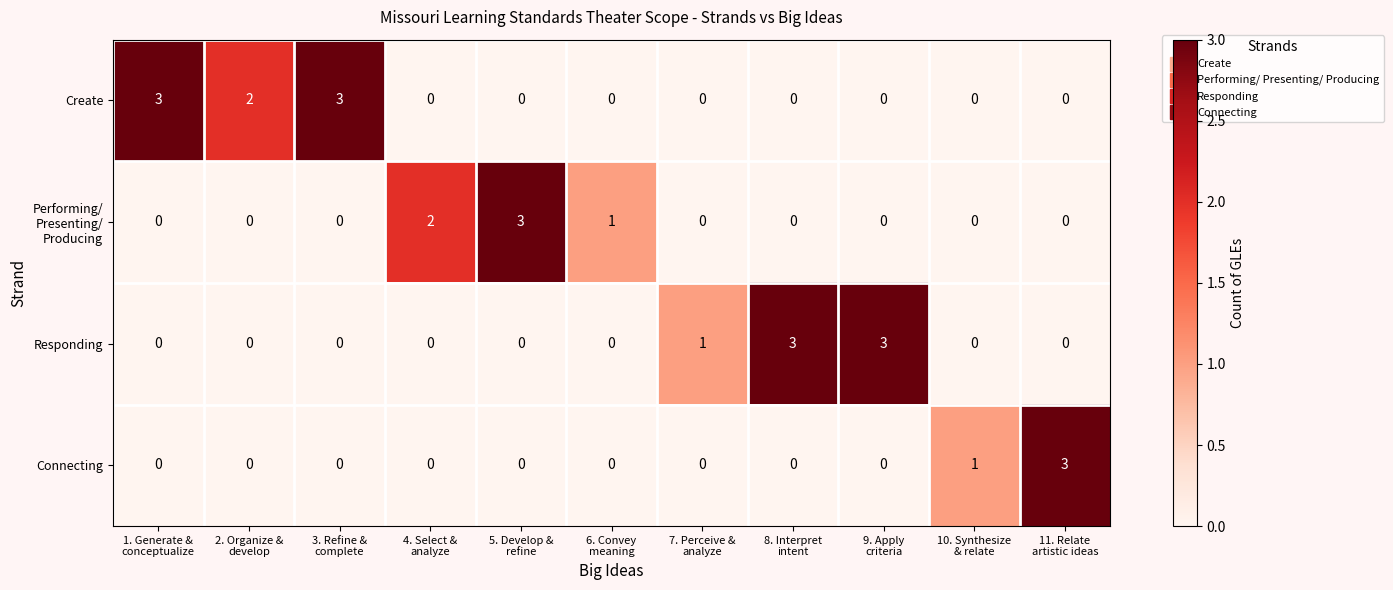

At how many categories does at least one series exceed 0?

11